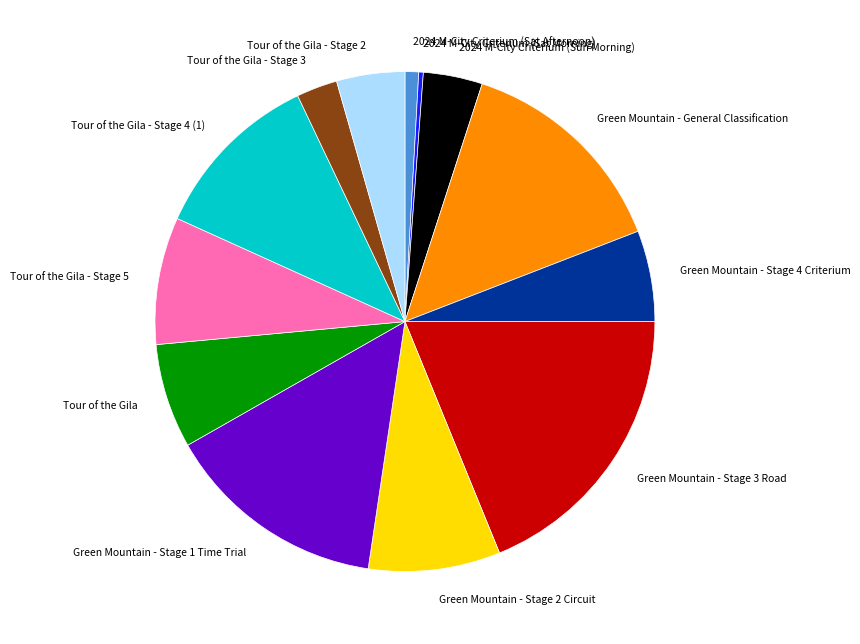

Do Tour of the Gila - Stage 2 and Green Mountain - Stage 2 Circuit together represent more than half of the pie?

No